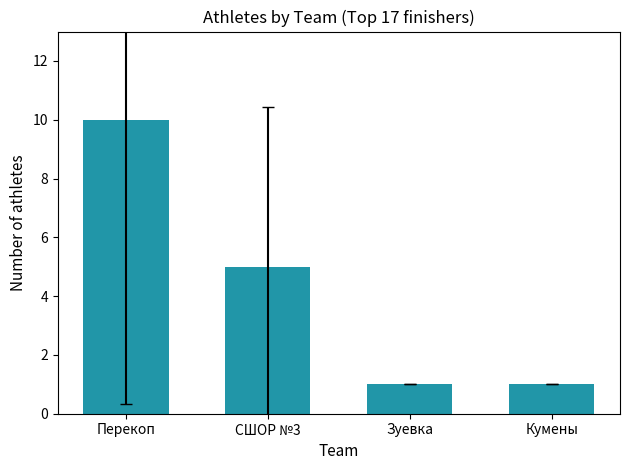

What is the sum of all values?

17